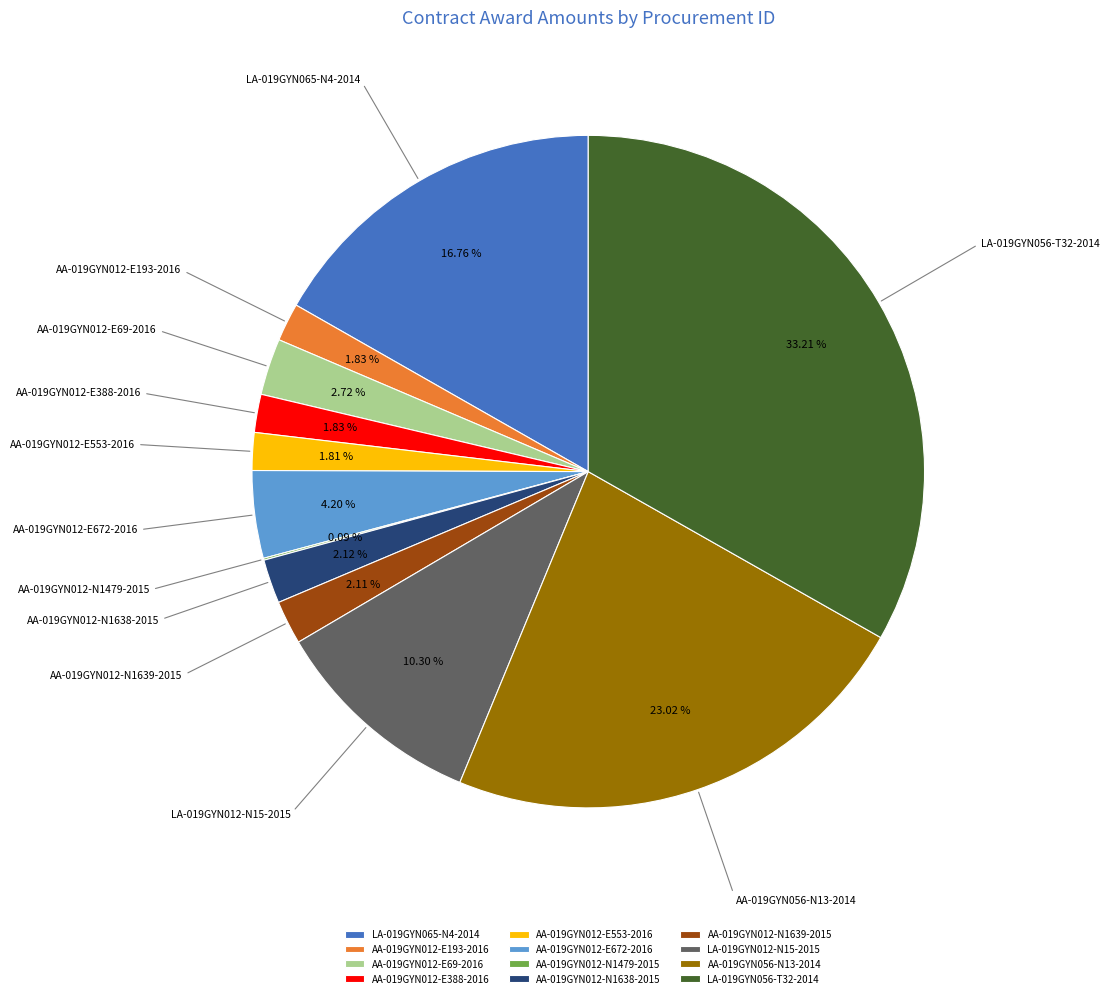

Approximately how many times larger is the value at AA-019GYN012-E553-2016 compared to AA-019GYN012-E193-2016?

1.0